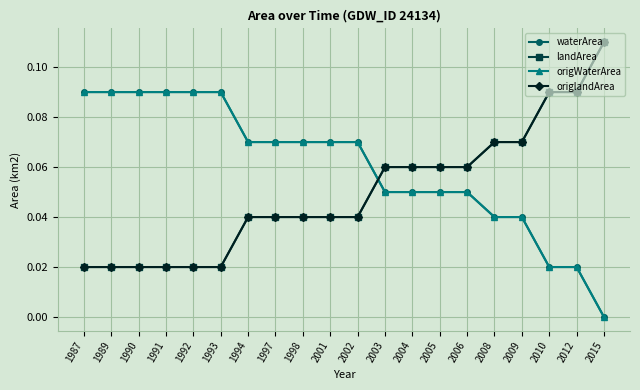

Does the chart have visible grid lines?

Yes